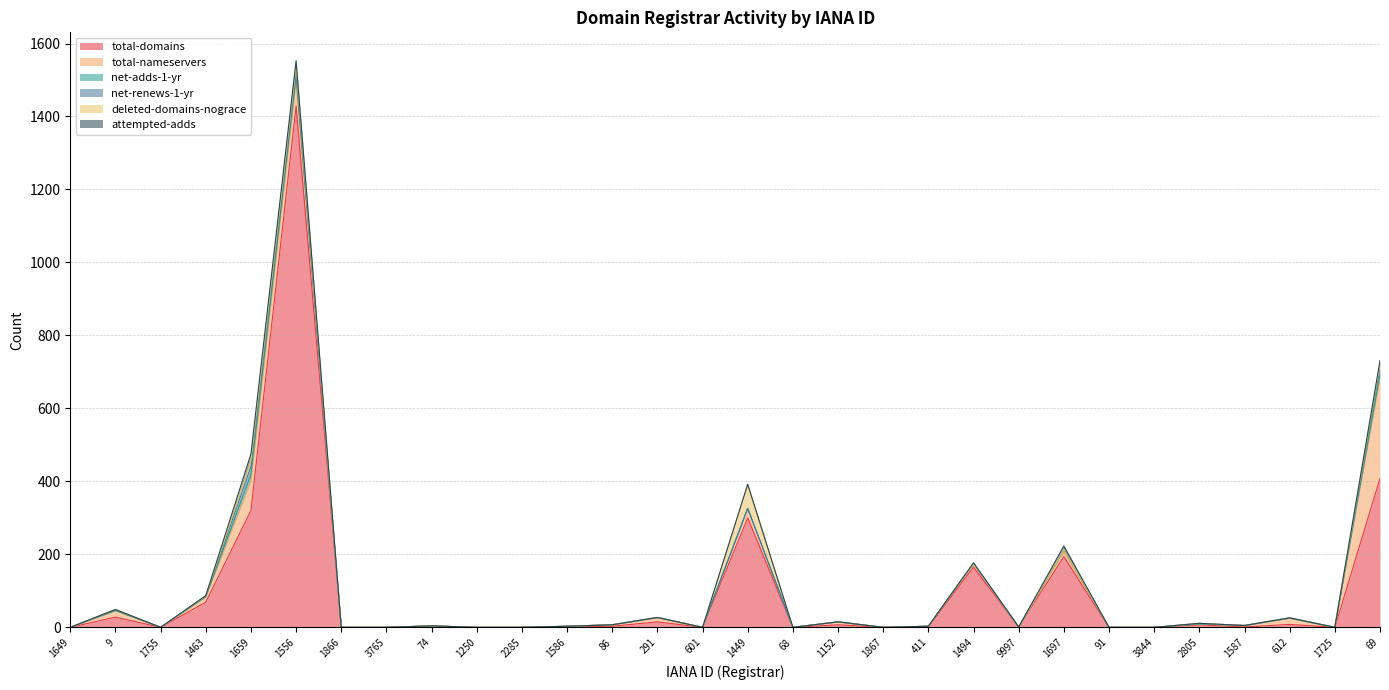

What position from the left is 411?

20